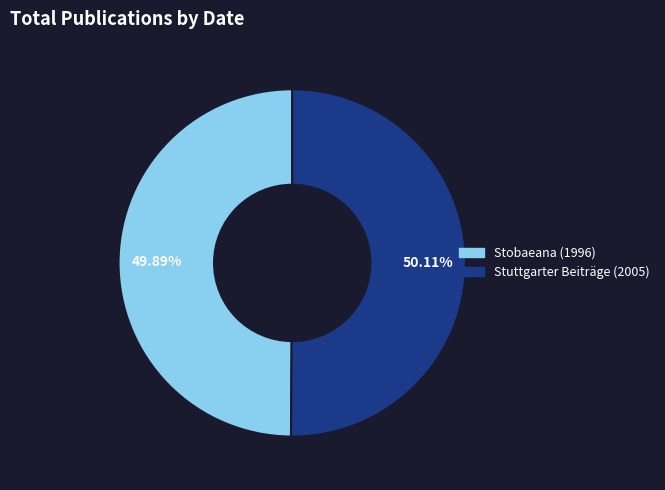

What is the ratio of the value at Stuttgarter Beiträge (2005) to the value at Stobaeana (1996)?

1.0